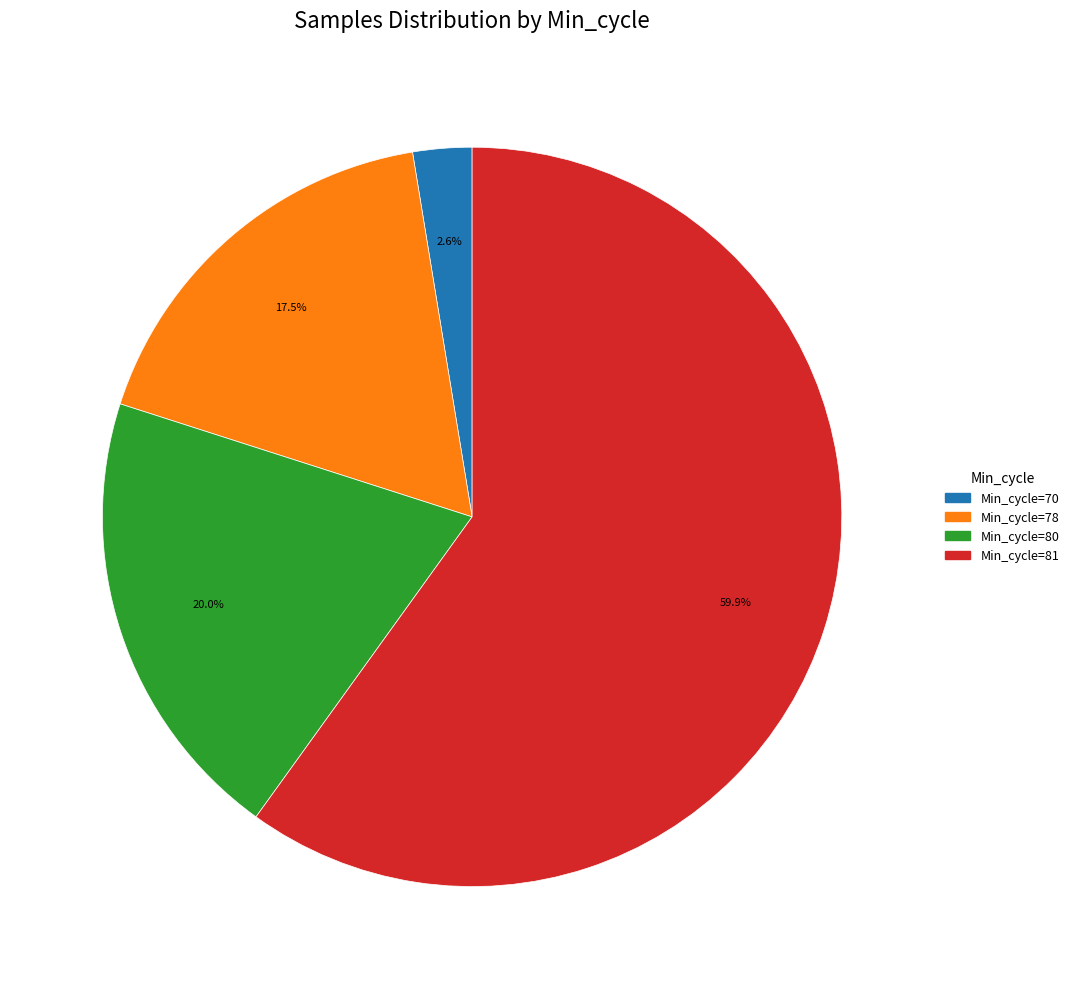

Which category accounts for the majority?

Min_cycle=81